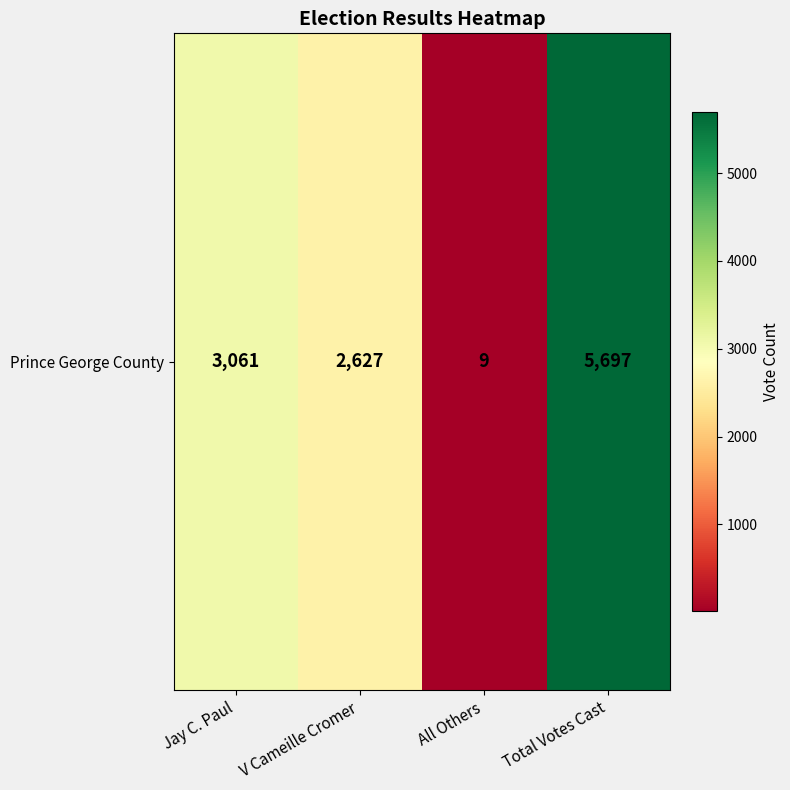

List the labels in order of value, smallest first.

All Others, V Cameille Cromer, Jay C. Paul, Total Votes Cast